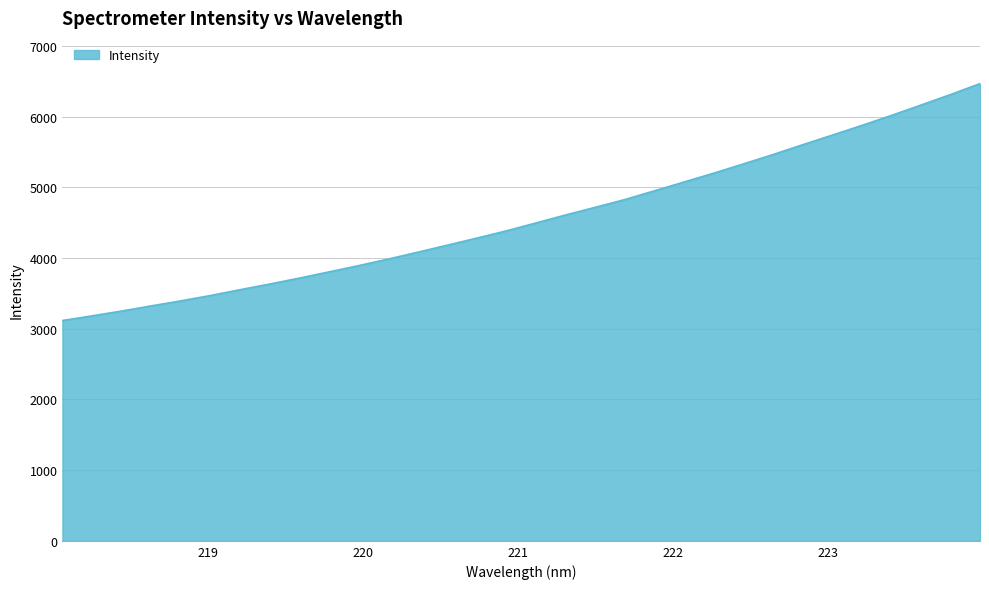

What is the smallest value displayed?

3115.2